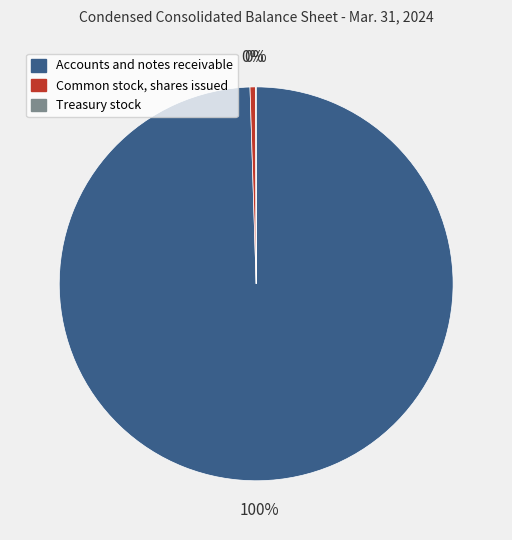

The Accounts and notes receivable slice represents 86% of the pie. True or false?

False